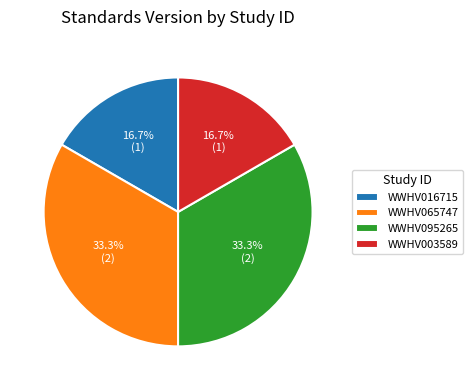

What percentage do WWHV016715 and WWHV095265 together represent?

50.0%